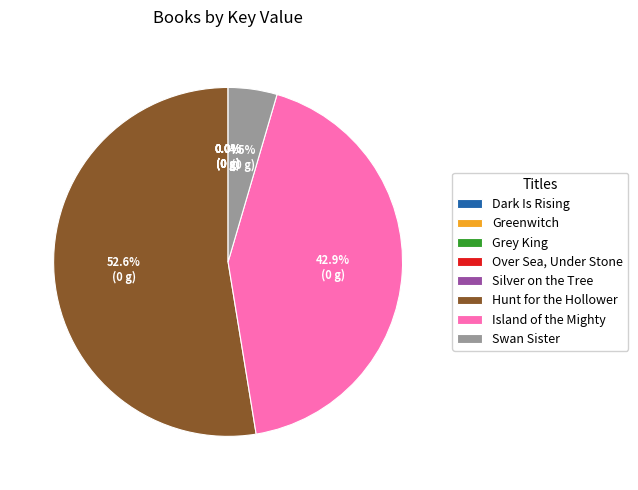

What percentage is NOT represented by Hunt for the Hollower?

47.4%